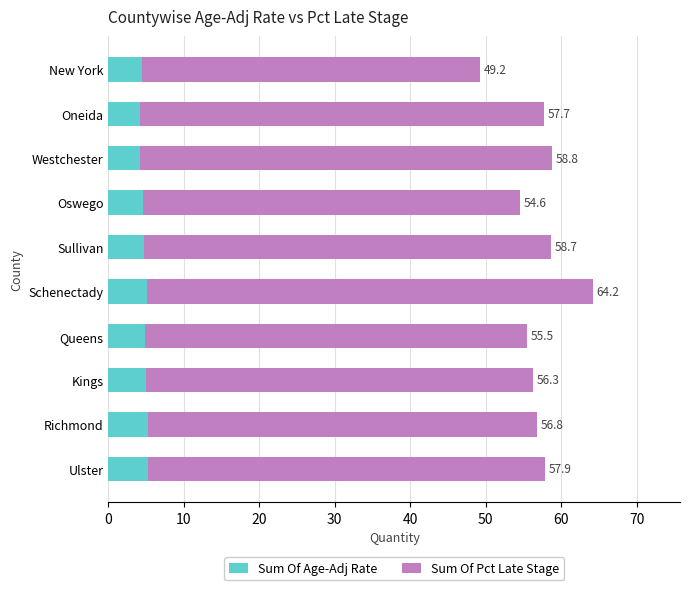

What are all the series names shown in the legend?

Sum Of Age-Adj Rate, Sum Of Pct Late Stage